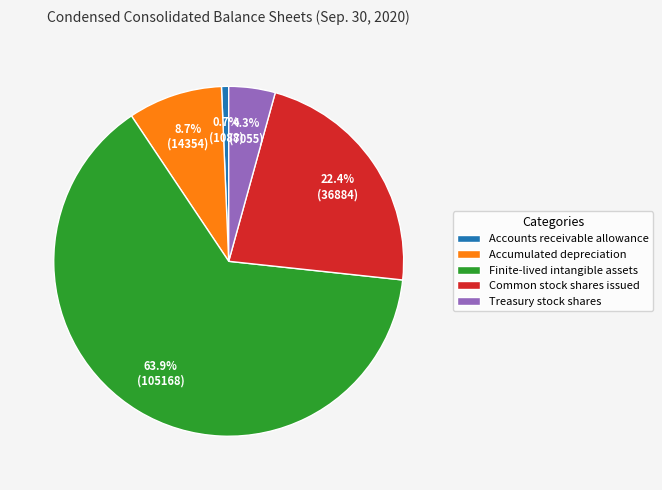

To the nearest percent, what is the average slice percentage?

20%